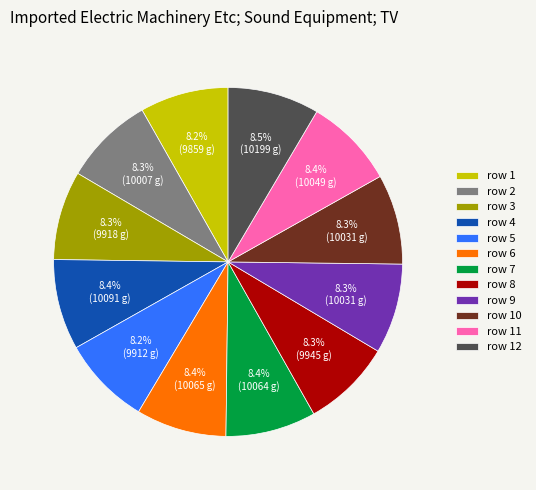

How many slices are in this pie chart?

12